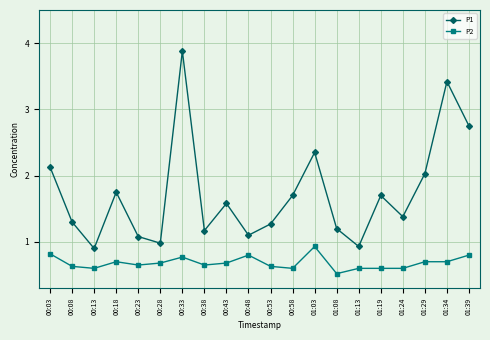

What is the difference between the maximum and minimum values in the P1 series?

3.0